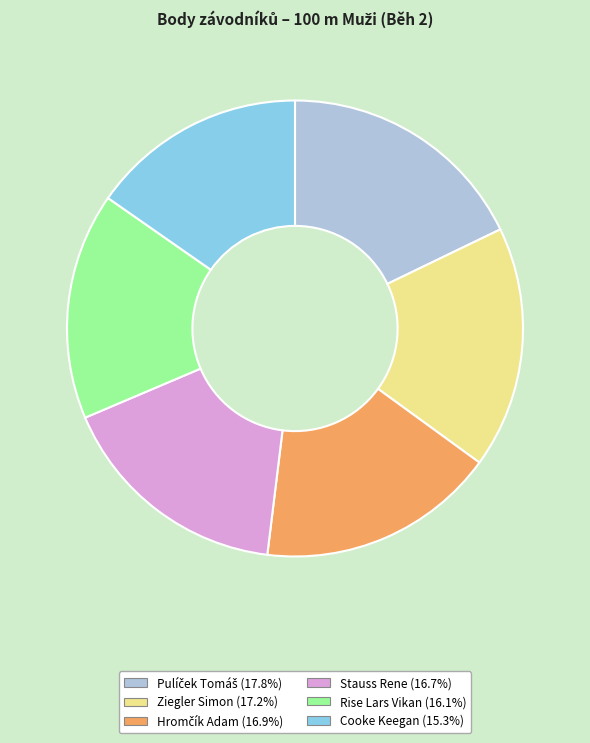

Is Ziegler Simon (17.2%) the majority of the pie?

No